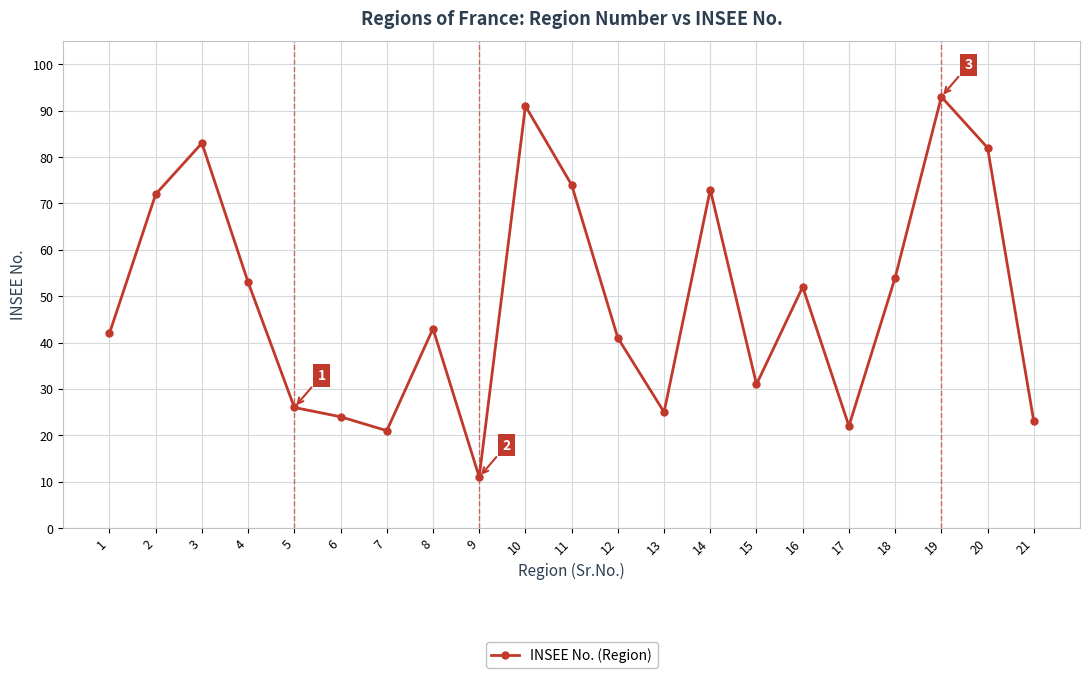

What is the smallest value displayed?

11